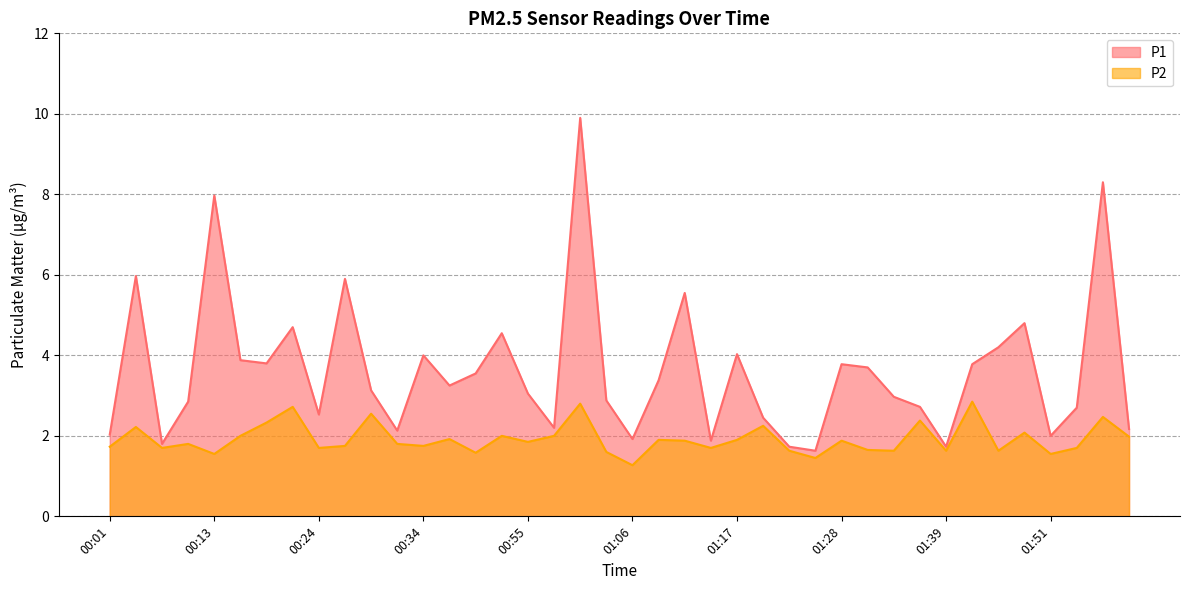

Reading left to right, transcribe all the data shown in this chart.

P1: 00:01=2.0	00:04=6.0	00:07=1.8	00:10=2.9	00:13=8.0	00:15=3.9	00:18=3.8	00:21=4.7	00:24=2.5	00:26=5.9	00:29=3.1	00:32=2.1	00:34=4.0	00:37=3.2	00:40=3.5	00:43=4.5	00:55=3.0	00:58=2.2	01:00=9.9	01:03=2.9	01:06=1.9	01:09=3.4	01:12=5.5	01:15=1.9	01:17=4.0	01:20=2.5	01:23=1.7	01:26=1.6	01:28=3.8	01:31=3.7	01:34=3.0	01:37=2.7	01:39=1.7	01:42=3.8	01:45=4.2	01:48=4.8	01:51=2.0	01:53=2.7	01:56=8.3	01:59=2.2
P2: 00:01=1.7	00:04=2.2	00:07=1.7	00:10=1.8	00:13=1.6	00:15=2.0	00:18=2.3	00:21=2.7	00:24=1.7	00:26=1.8	00:29=2.5	00:32=1.8	00:34=1.8	00:37=1.9	00:40=1.6	00:43=2.0	00:55=1.9	00:58=2.0	01:00=2.8	01:03=1.6	01:06=1.3	01:09=1.9	01:12=1.9	01:15=1.7	01:17=1.9	01:20=2.2	01:23=1.6	01:26=1.4	01:28=1.9	01:31=1.6	01:34=1.6	01:37=2.4	01:39=1.6	01:42=2.9	01:45=1.6	01:48=2.1	01:51=1.6	01:53=1.7	01:56=2.5	01:59=2.0